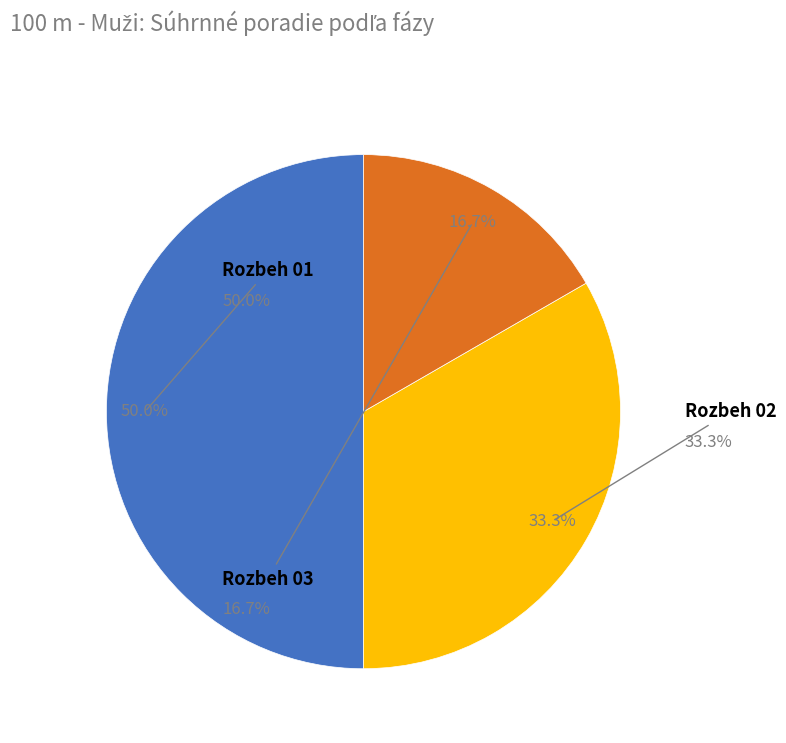

What is the ratio of the value at Rozbeh 02 to the value at Rozbeh 03?

2.0